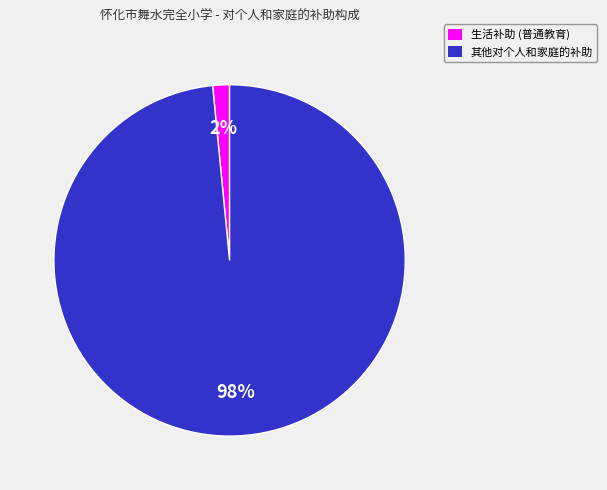

Is it true that 生活补助 (普通教育) is 2% of the pie?

True